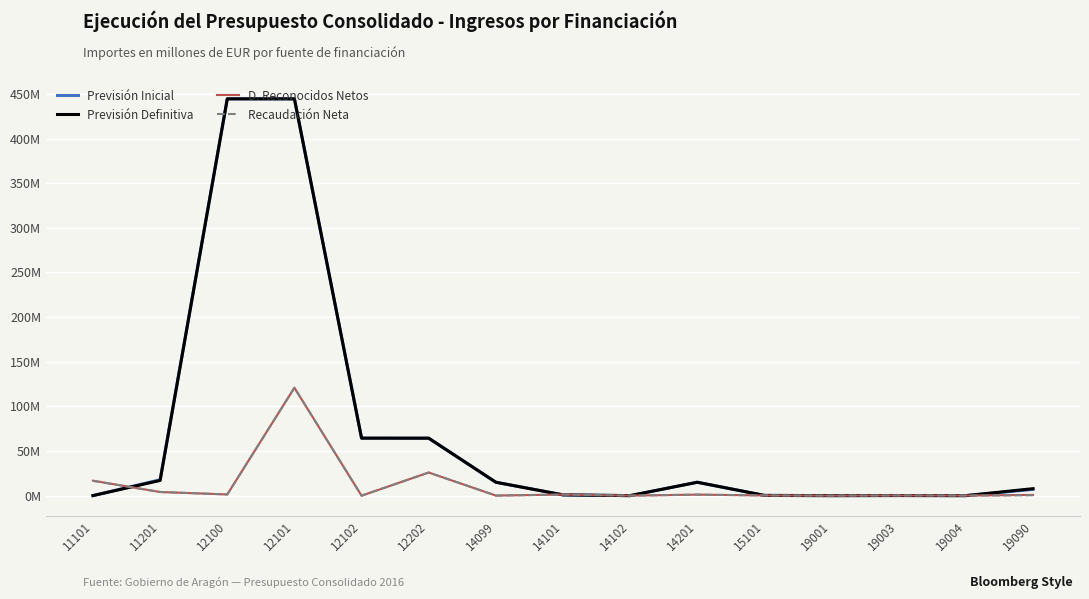

At which category is the sum across all series the highest?

12101